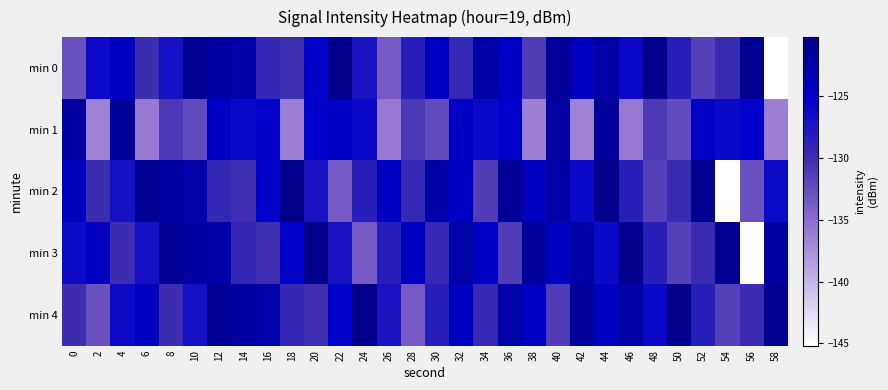

What is the spread (max minus min) of values at 8?

9.9